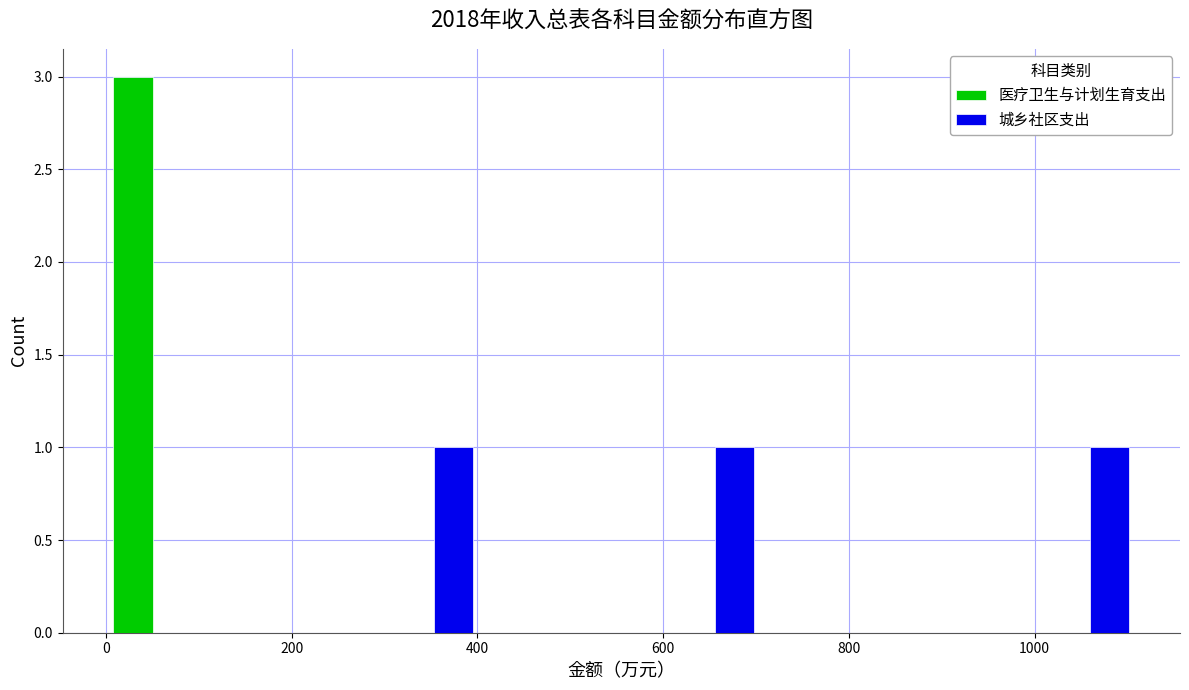

Reading left to right, transcribe this chart: for each range on the x-axis, give the height of each series' bar. Neither the bar edges nor the heights are printed on the chart, so give them approximately, as read against the axes.

0 to 100: 医疗卫生与计划生育支出=3	城乡社区支出=0
100 to 200: 医疗卫生与计划生育支出=0	城乡社区支出=0
200 to 300: 医疗卫生与计划生育支出=0	城乡社区支出=0
300 to 400: 医疗卫生与计划生育支出=0	城乡社区支出=1
400 to 500: 医疗卫生与计划生育支出=0	城乡社区支出=0
500 to 600: 医疗卫生与计划生育支出=0	城乡社区支出=0
600 to 700: 医疗卫生与计划生育支出=0	城乡社区支出=1
700 to 800: 医疗卫生与计划生育支出=0	城乡社区支出=0
800 to 900: 医疗卫生与计划生育支出=0	城乡社区支出=0
900 to 1000: 医疗卫生与计划生育支出=0	城乡社区支出=0
1000 to 1100: 医疗卫生与计划生育支出=0	城乡社区支出=1